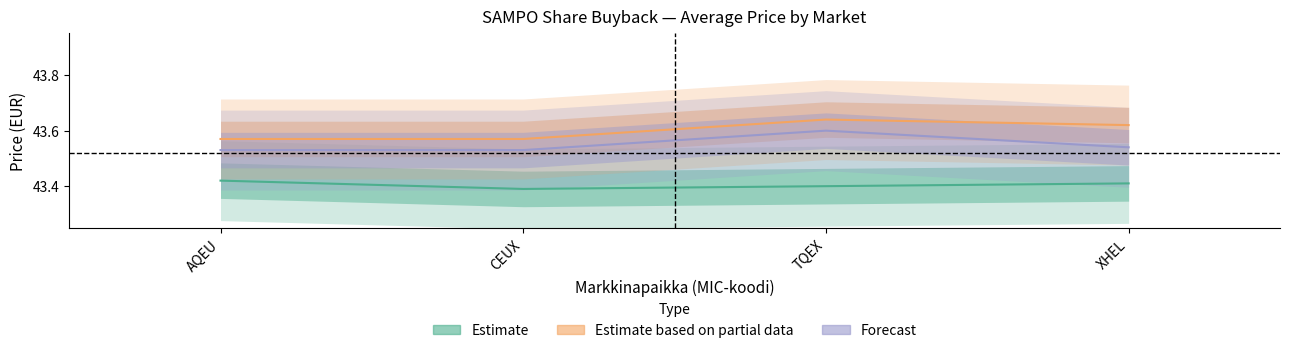

The value of Forecast at CEUX is 73.1. True or false?

False